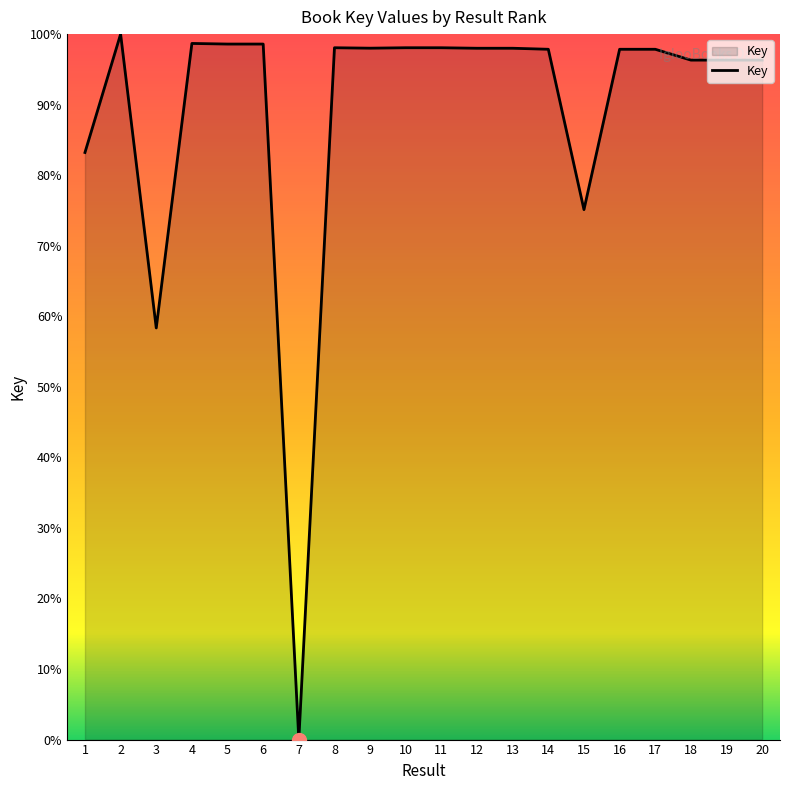

True or false: there are more than 1 points higher than both neighbors.

True